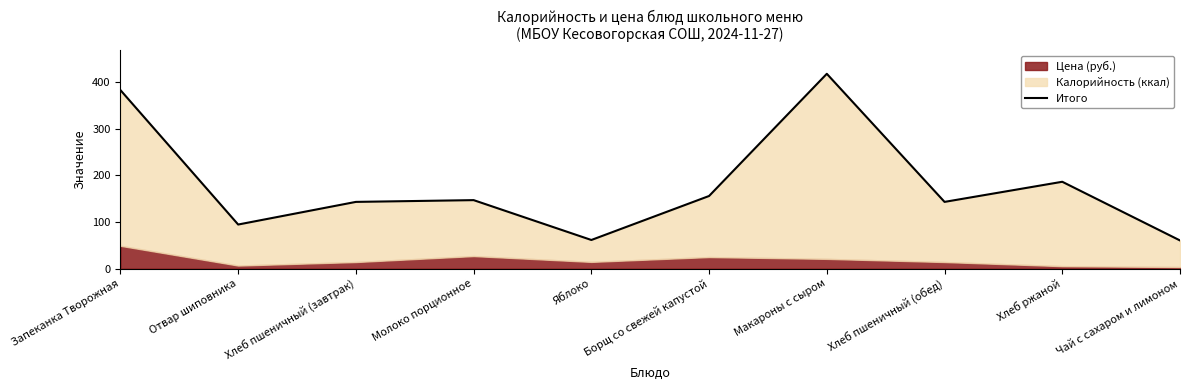

List the labels in order of value, smallest first.

Чай с сахаром и лимоном, Яблоко, Отвар шиповника, Хлеб пшеничный (завтрак), Хлеб пшеничный (обед), Молоко порционное, Борщ со свежей капустой, Хлеб ржаной, Запеканка Творожная, Макароны с сыром